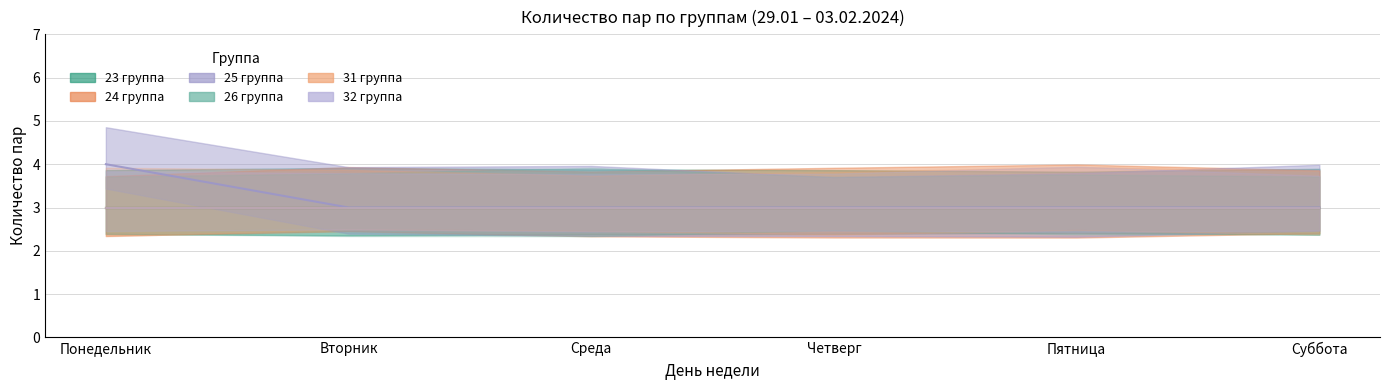

Is the value of 31 группа at Пятница greater than the value of 23 группа at Среда?

No